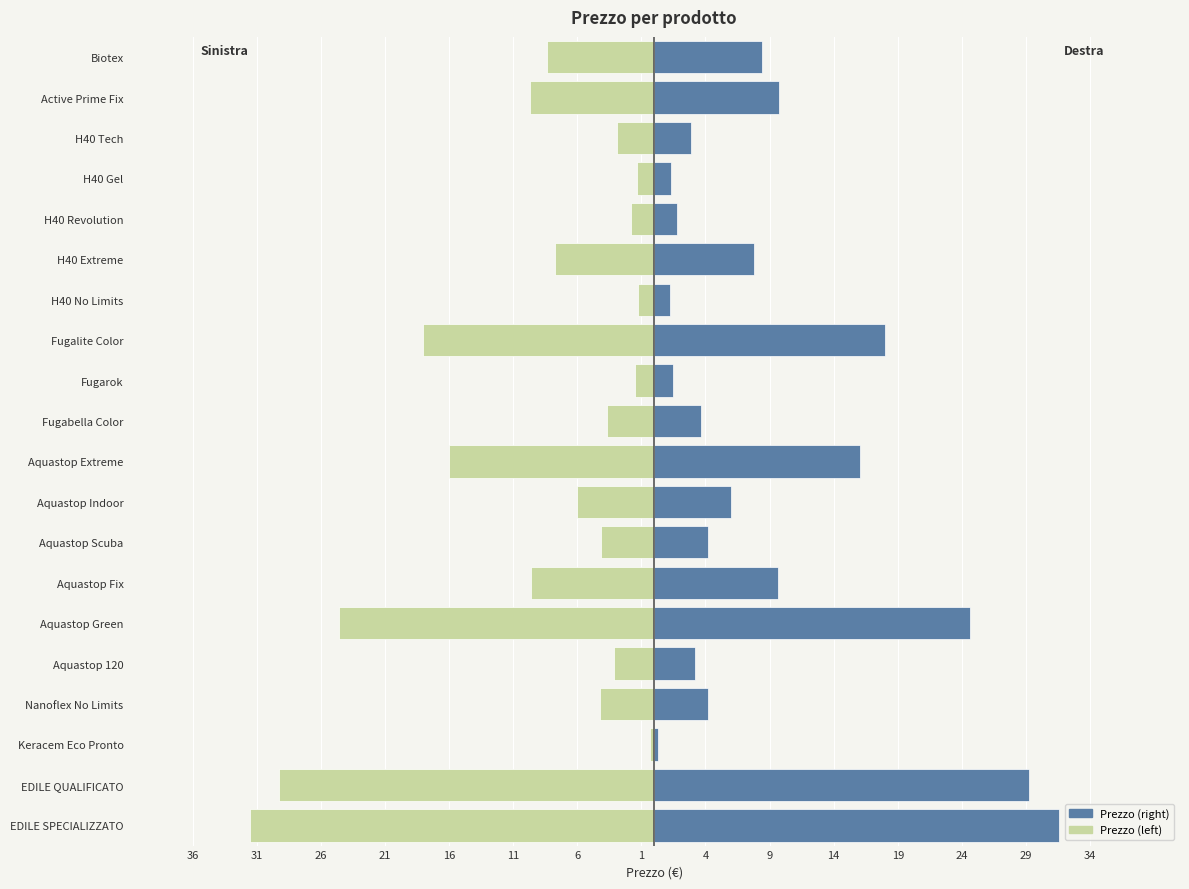

Which series has the largest range (max minus min)?

Prezzo (right)